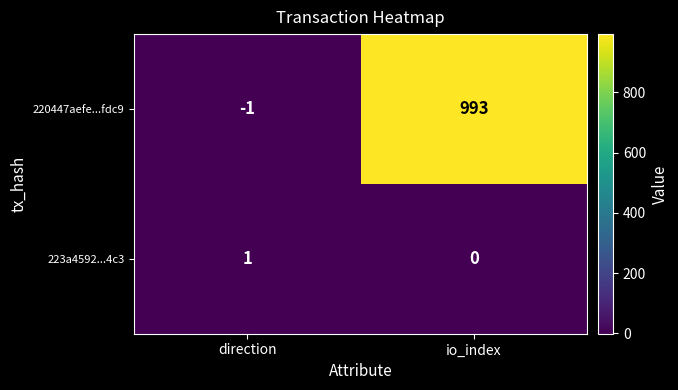

At which category does the chart reach its minimum across all series?

direction